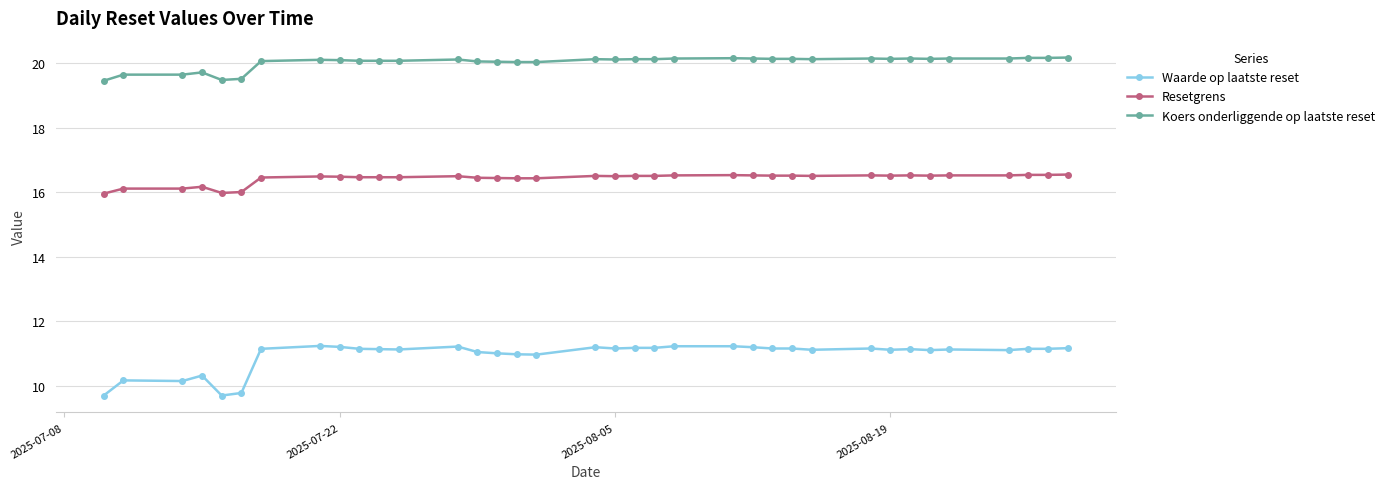

True or false: Koers onderliggende op laatste reset and Waarde op laatste reset intersect in this chart.

False